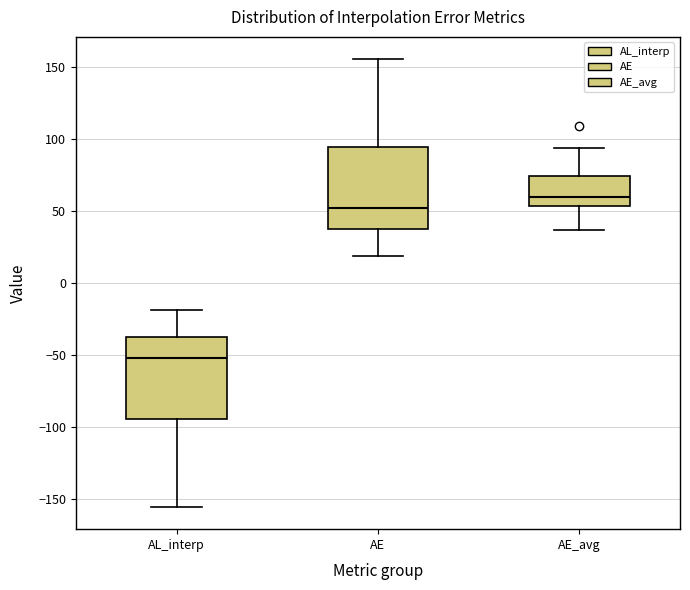

Where does the median line of the box for AE sit on the y-axis? The values are not printed on the chart, so give them approximately, as read against the axis.

50